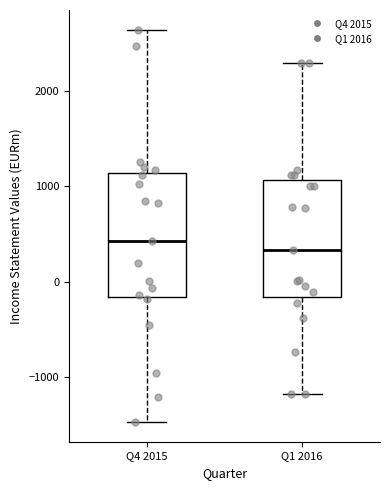

Where does the upper whisker of the box for Q1 2016 end on the y-axis? The values are not printed on the chart, so give them approximately, as read against the axis.

2300